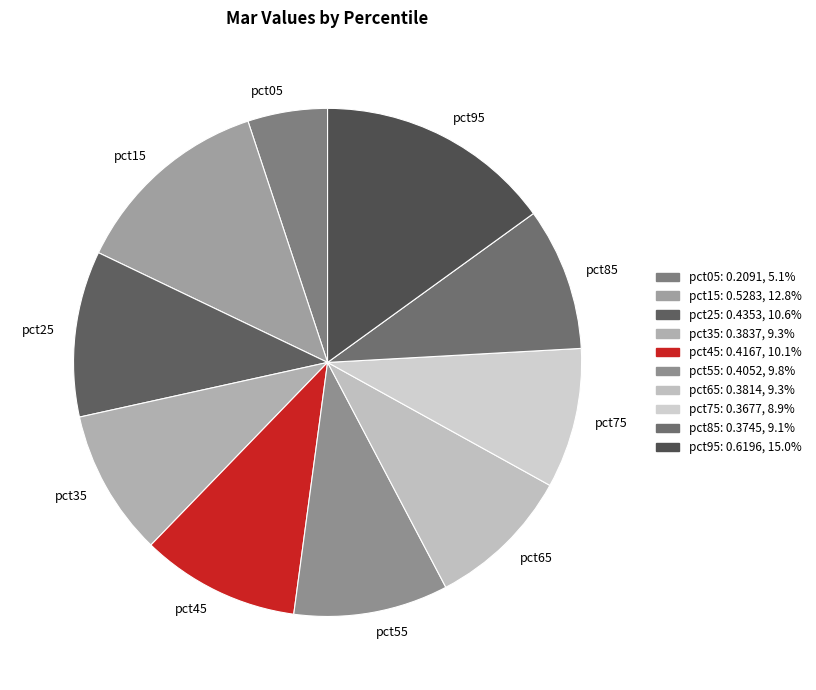

Which has a higher value, pct55 or pct25?

pct25